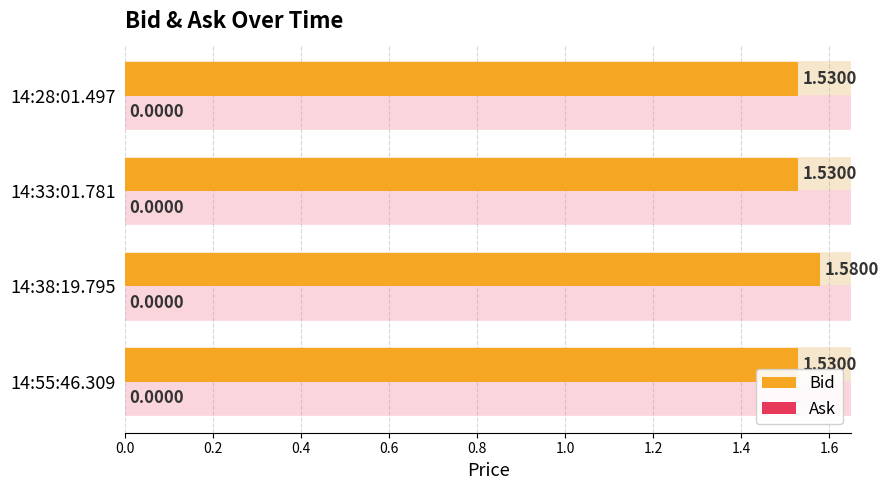

Approximately how many times larger is the value at 14:38:19.795 compared to 14:28:01.497?

1.0